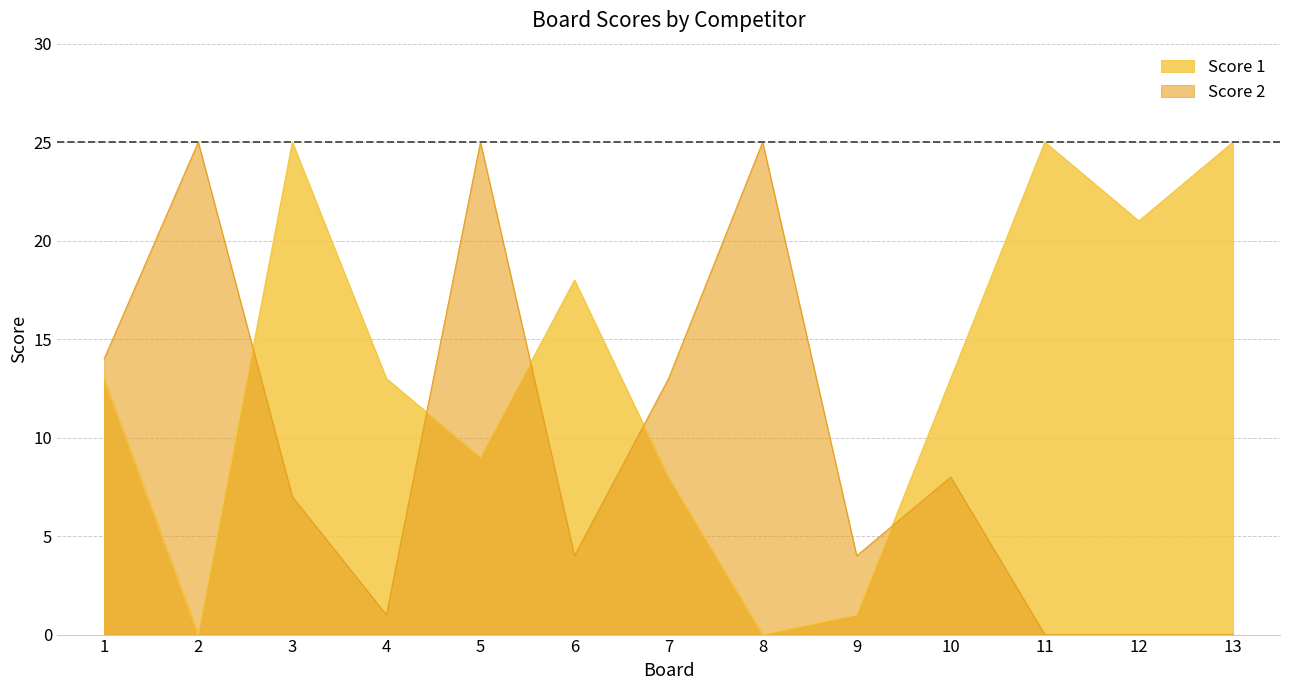

List the labels in order of Score 2 value, largest first.

2, 5, 8, 1, 7, 10, 3, 6, 9, 4, 11, 12, 13